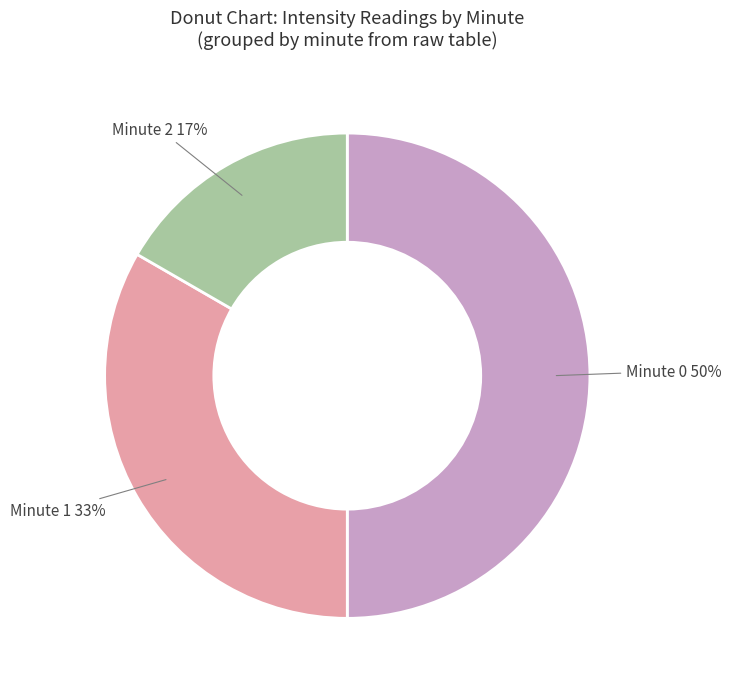

To the nearest percent, what portion does Minute 0 represent?

50%